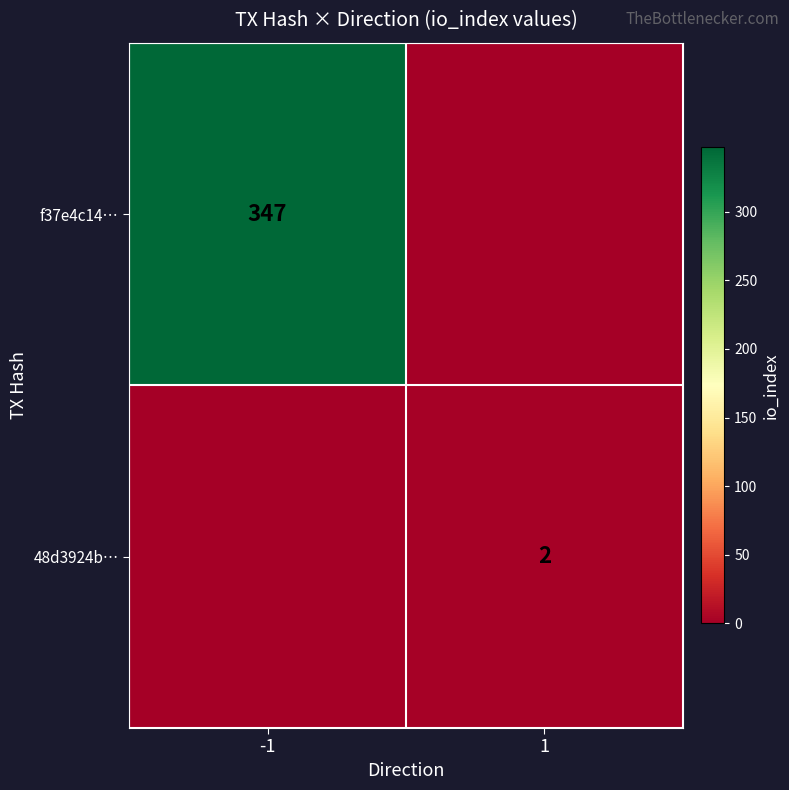

The value of f37e4c14… at -1 is 347. True or false?

True